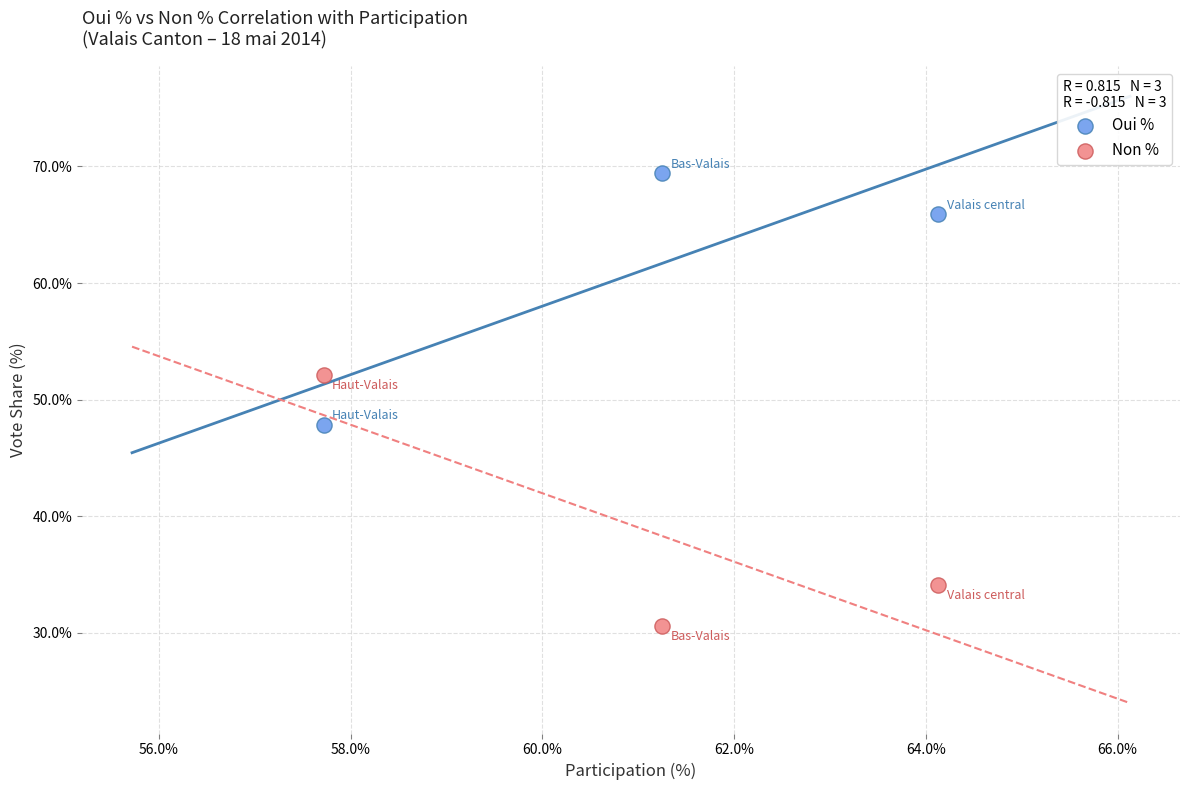

Which series reaches the minimum Y coordinate?

Non %